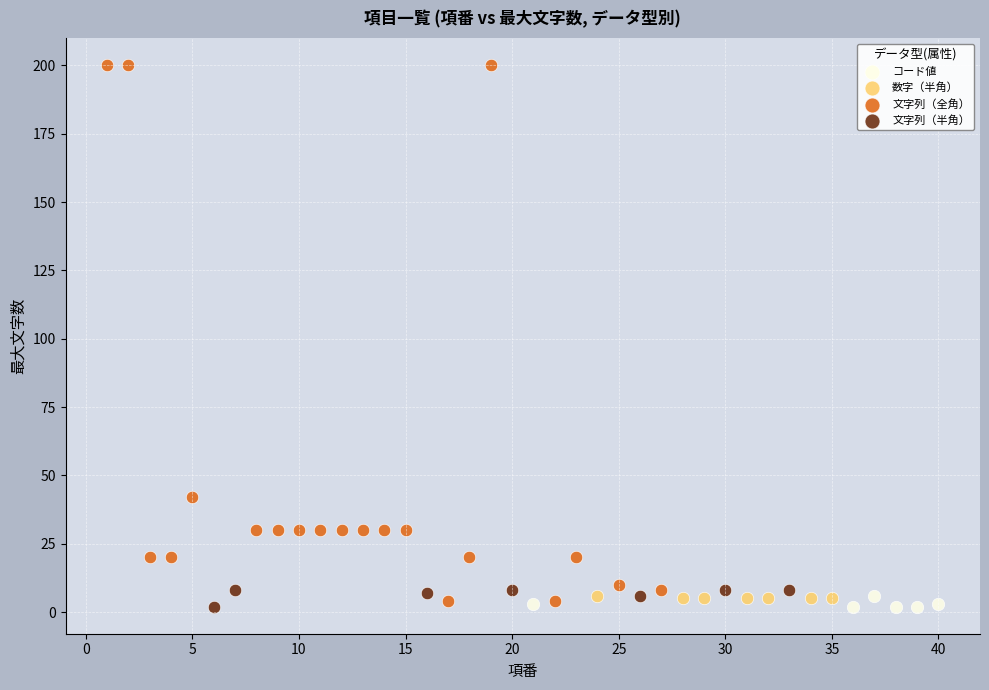

Which series contains the highest Y value?

文字列（全角）